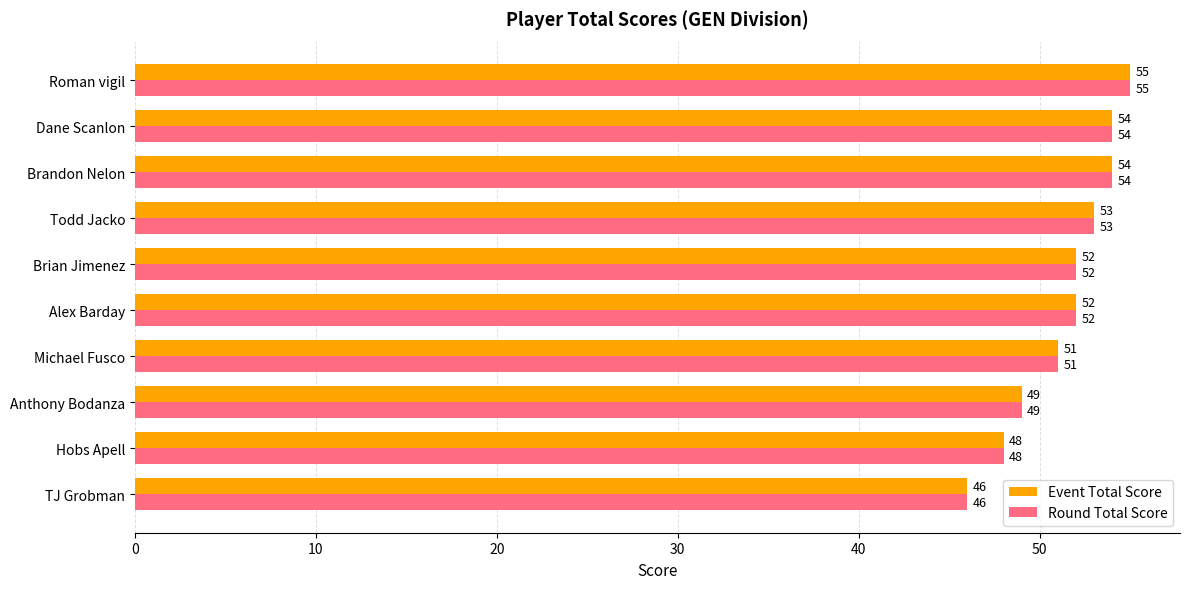

The value of Round Total Score at TJ Grobman is 46. True or false?

True